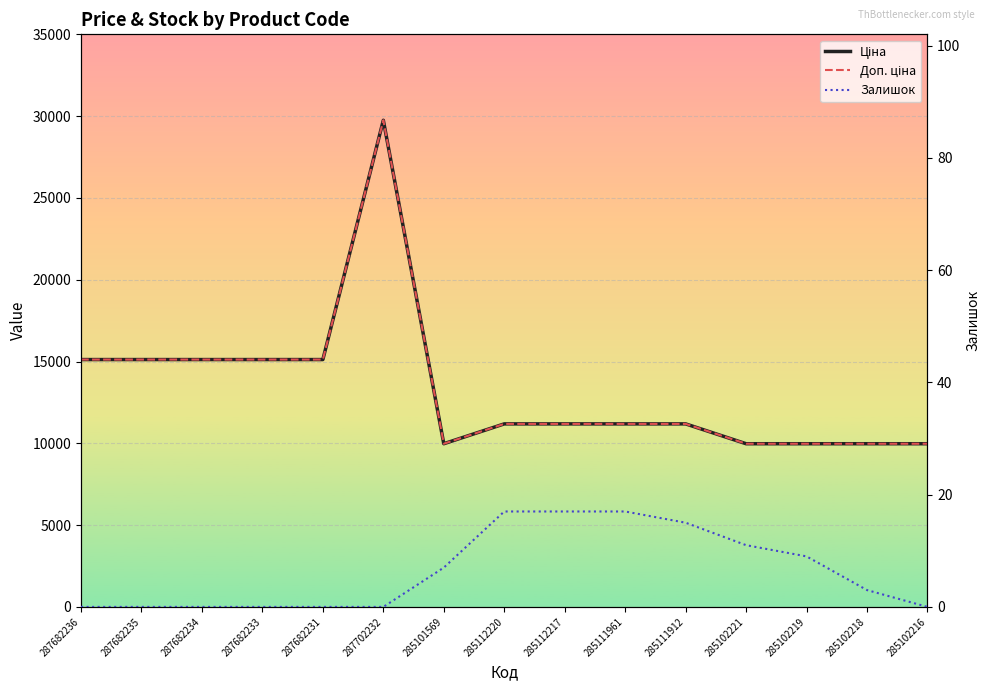

What is the label of the 11th point from the left?

285111912